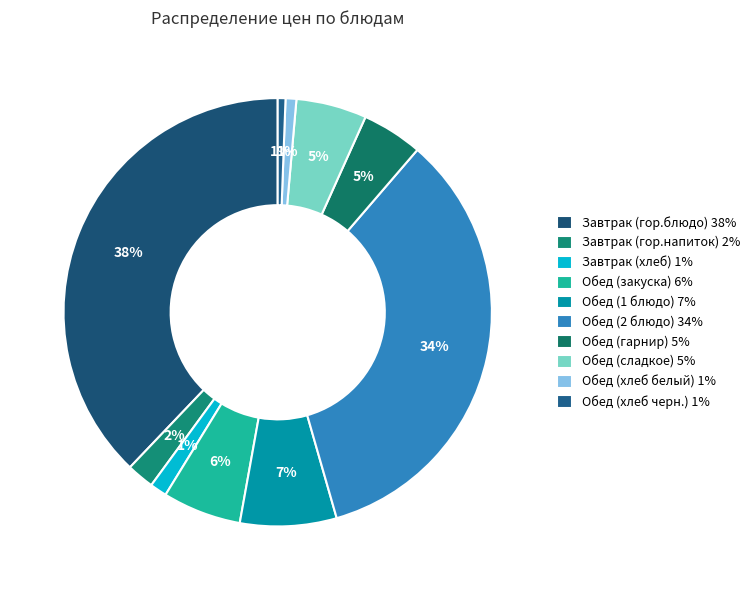

Rank the categories by value from highest to lowest.

Завтрак (гор.блюдо), Обед (2 блюдо), Обед (1 блюдо), Обед (закуска), Обед (сладкое), Обед (гарнир), Завтрак (гор.напиток), Завтрак (хлеб), Обед (хлеб белый), Обед (хлеб черн.)